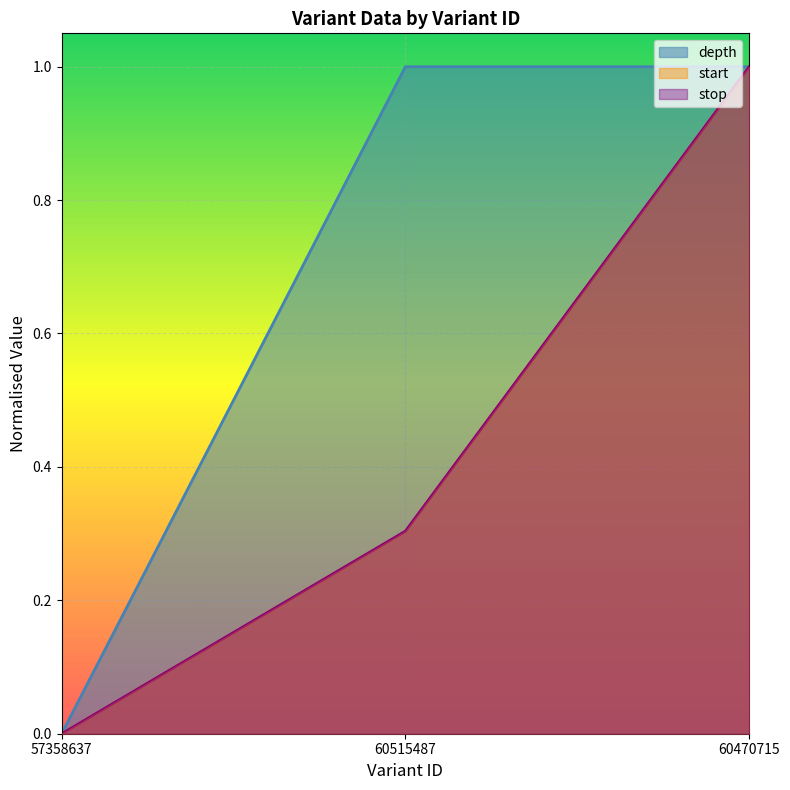

What are all the series names shown in the legend?

depth, start, stop